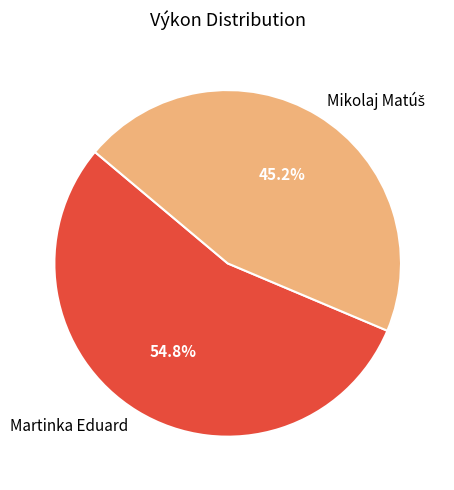

What is the largest slice in the pie chart?

Martinka Eduard